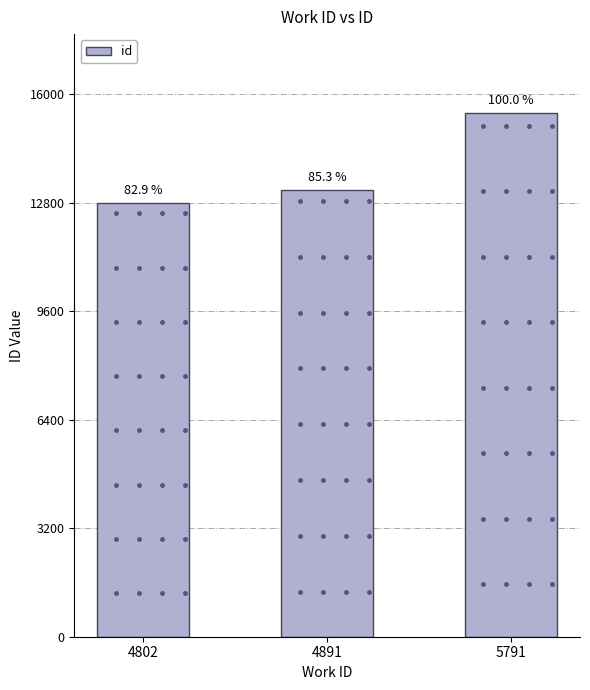

What is the change in value from 4802 to 5791?

+2647